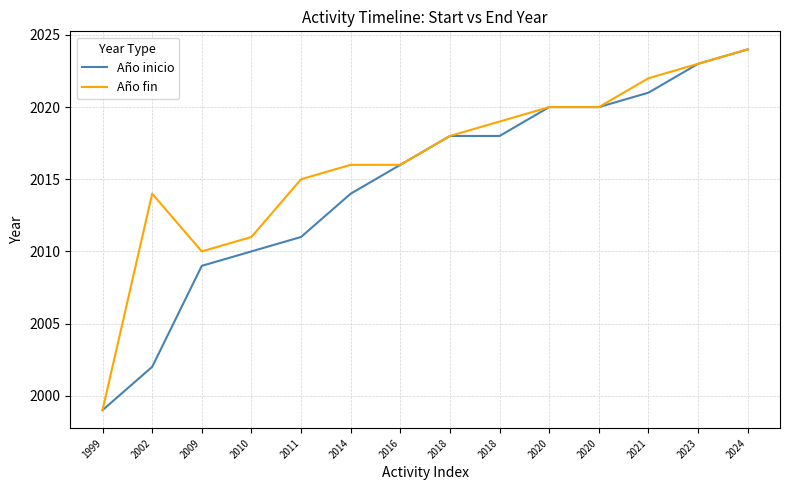

The value of Año inicio at 2023 is 856. True or false?

False